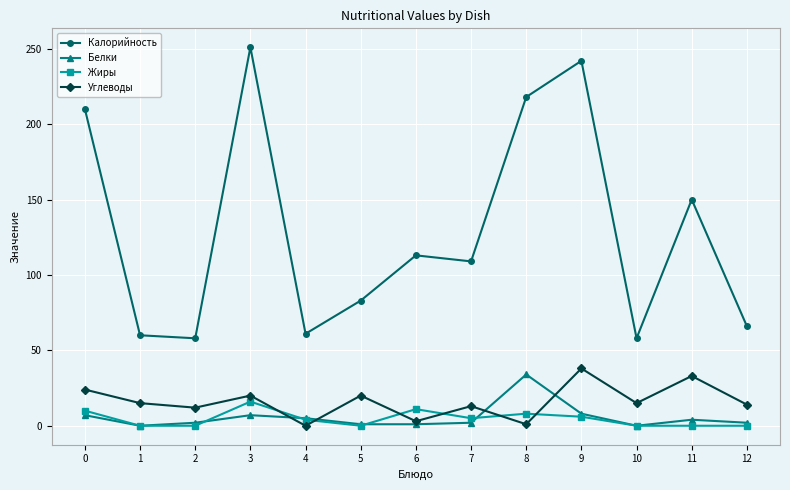

Which series has the largest total across all categories?

Калорийность